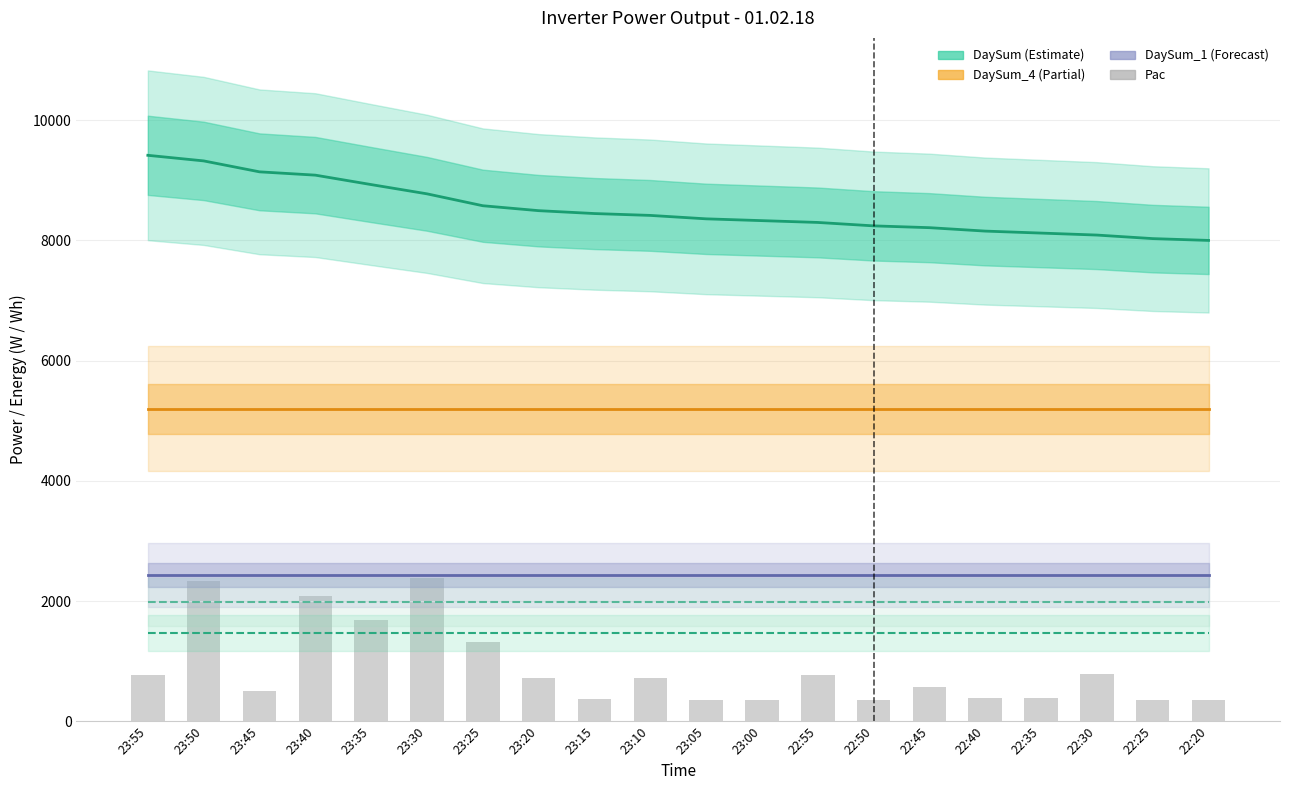

What is the total value across all series at 23:35?

21692